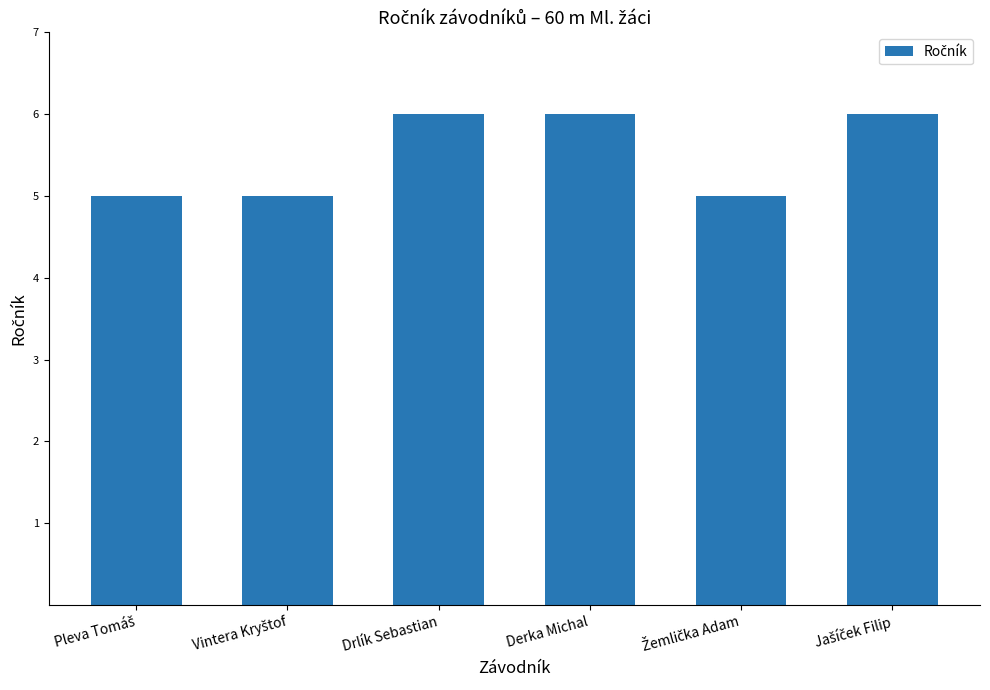

The value at Drlík Sebastian is 6. True or false?

True